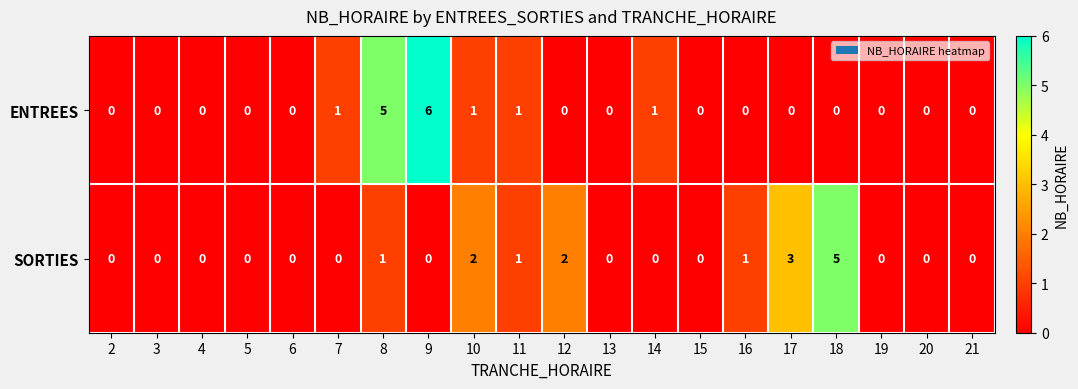

At which label does ENTREES reach its peak?

9